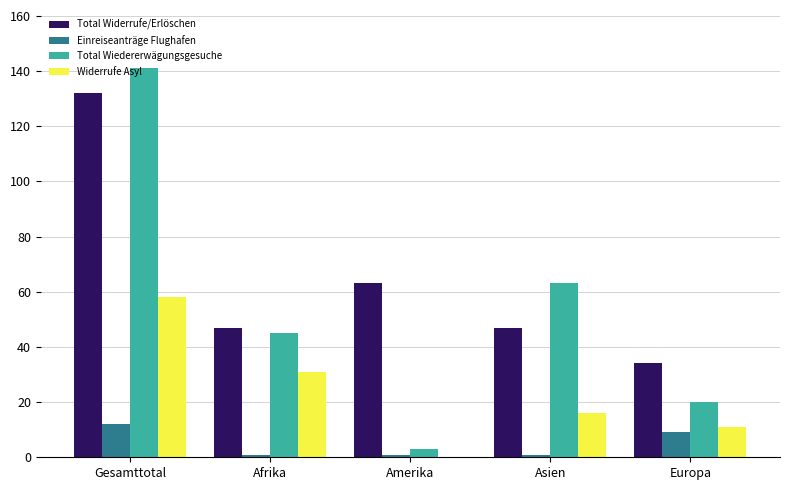

Which series has the largest total across all categories?

Total Widerrufe/Erlöschen